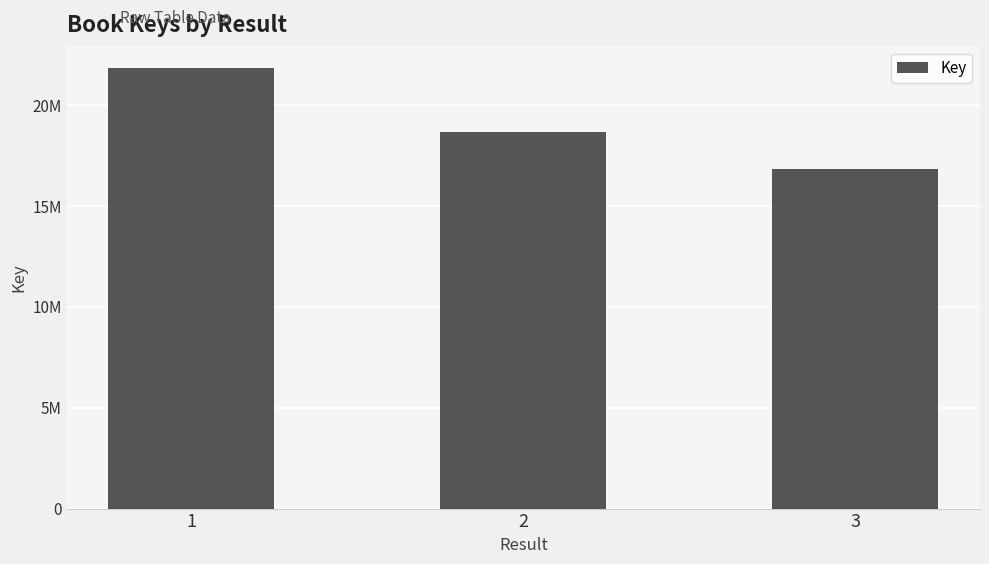

How many values are between 16820853 and 21850646?

3